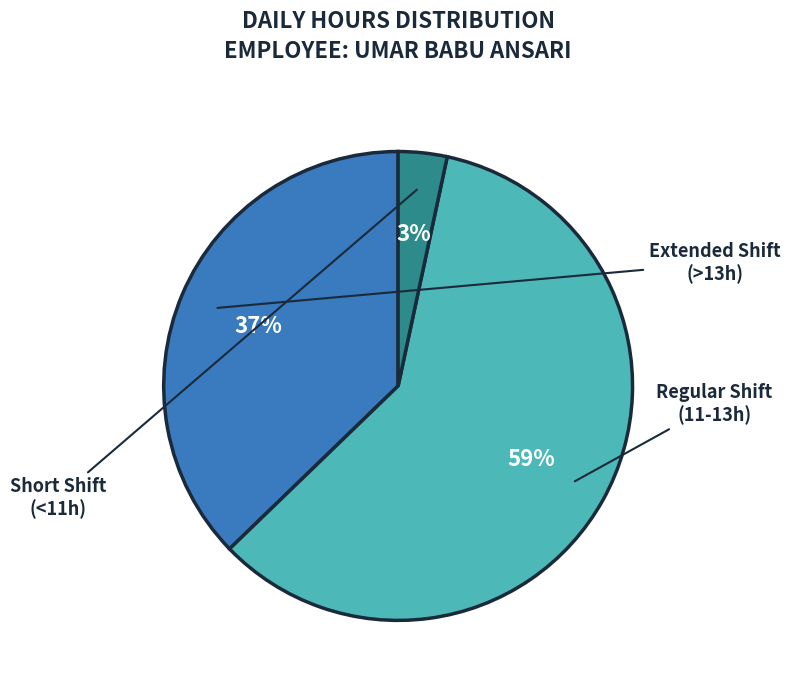

Does any single category account for the majority?

Yes